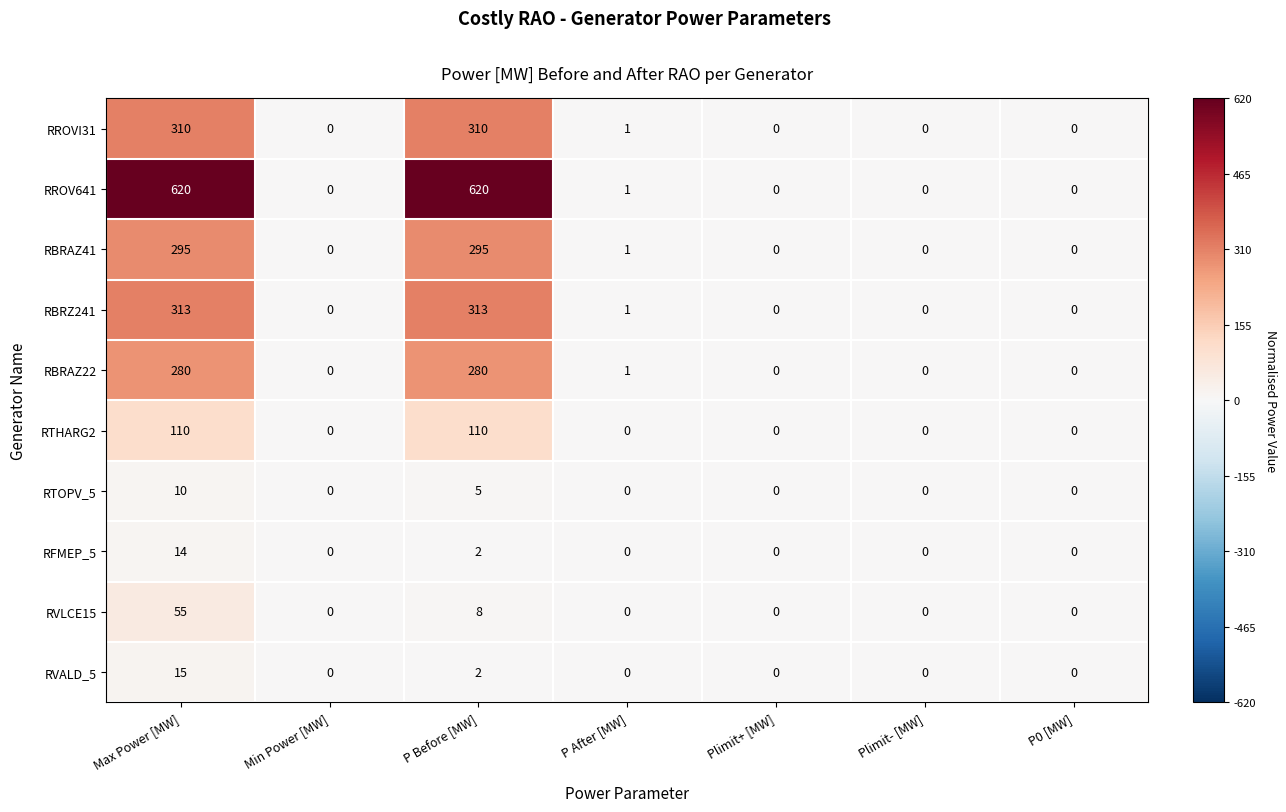

At which label is RROVI31 closest to 155?

P After [MW]